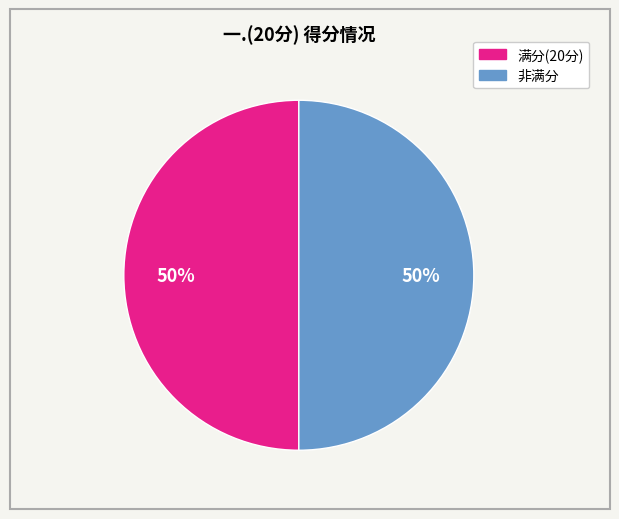

To the nearest percent, what is the average slice percentage?

50%